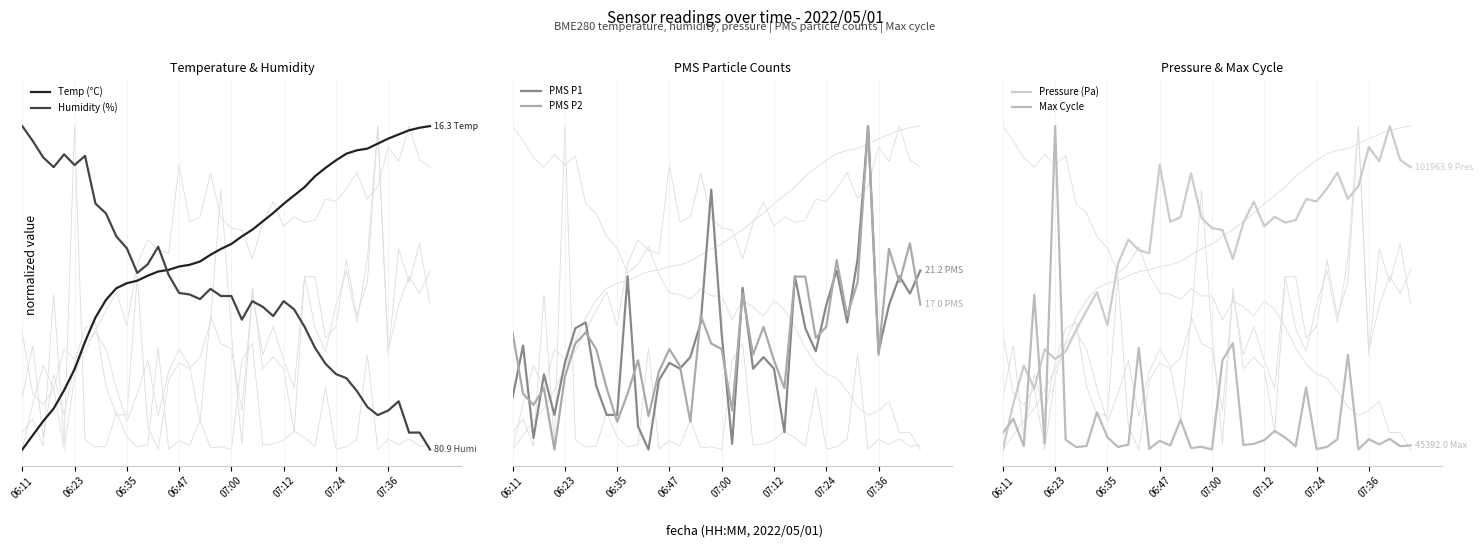

Is the value of Temp (°C) at 24 greater than the value of Pressure (Pa) at 22?

Yes